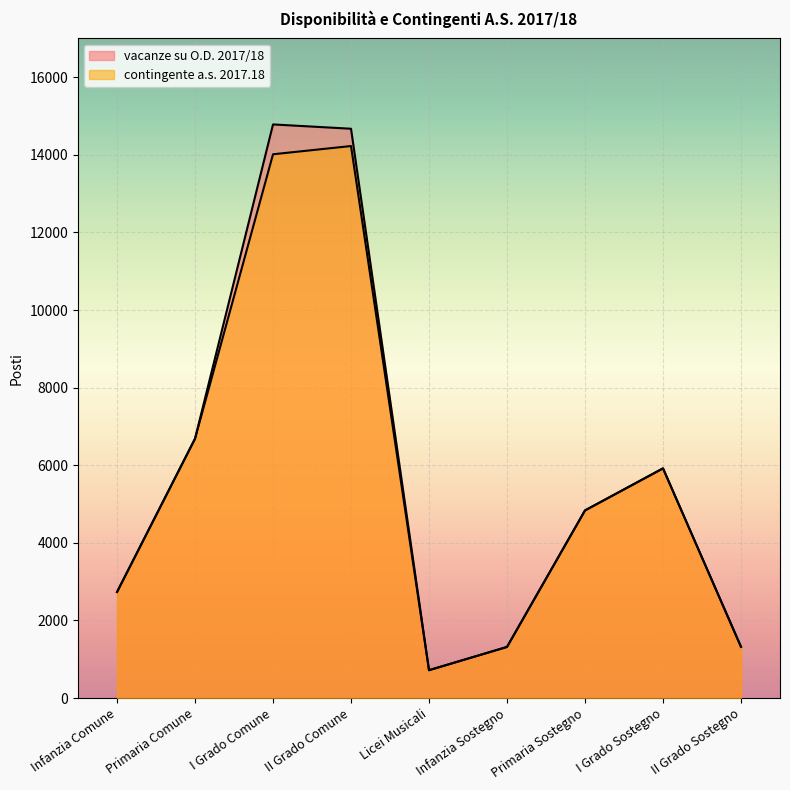

What is the average value of the vacanze su O.D. 2017/18 series?

5888